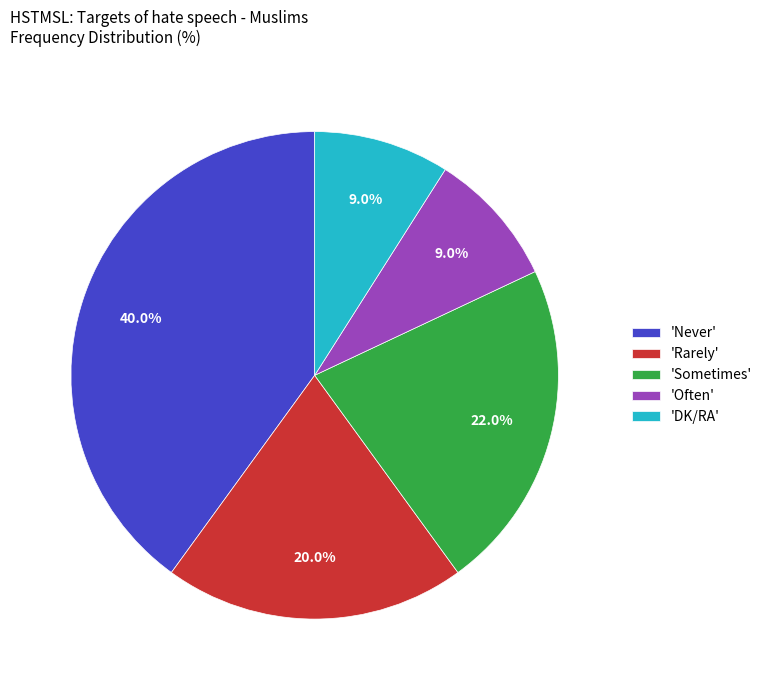

Which slice is the largest?

'Never'